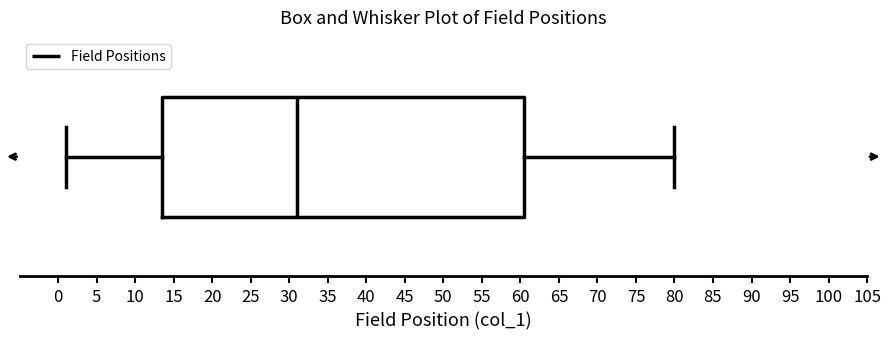

Where is the right edge of the box on the x-axis? The values are not printed on the chart, so give them approximately, as read against the axis.

60.5